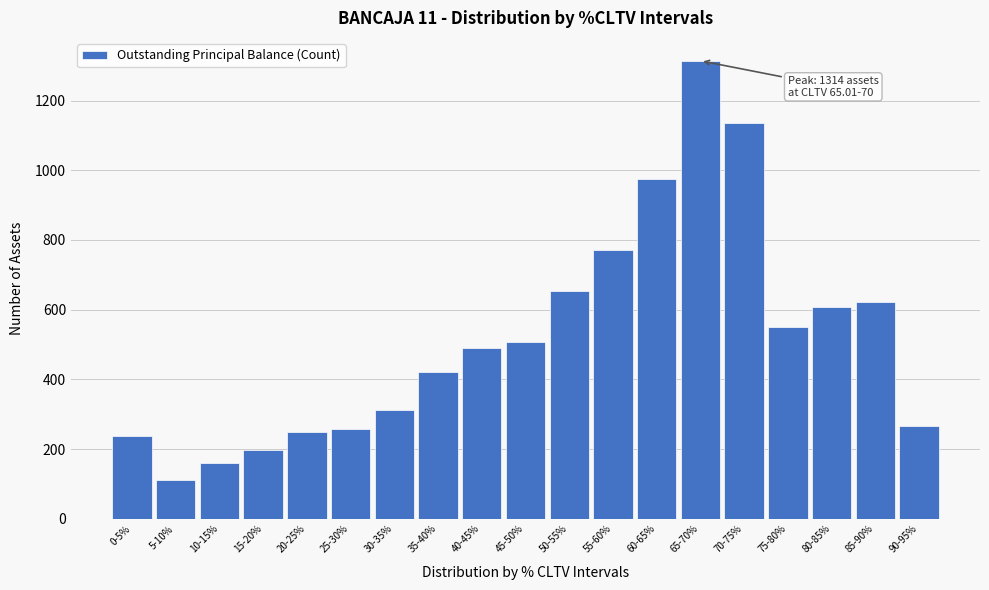

Reading left to right, transcribe all the data shown in this chart.

238	111	159	198	249	258	312	420	490	507	655	772	974	1314	1136	549	609	623	266